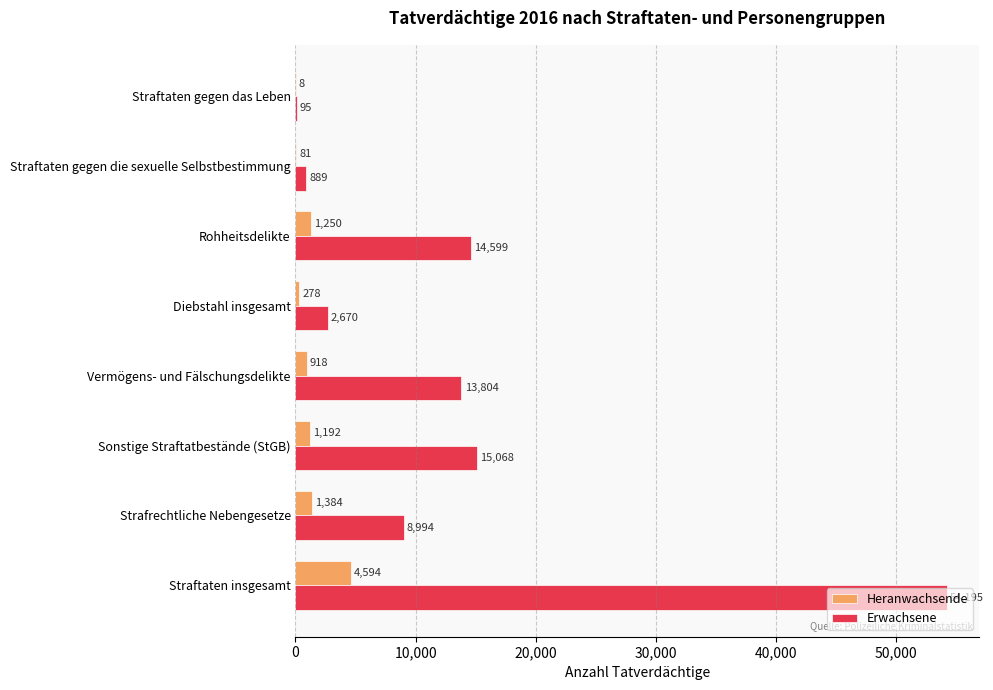

How many categories are shown in the chart?

8